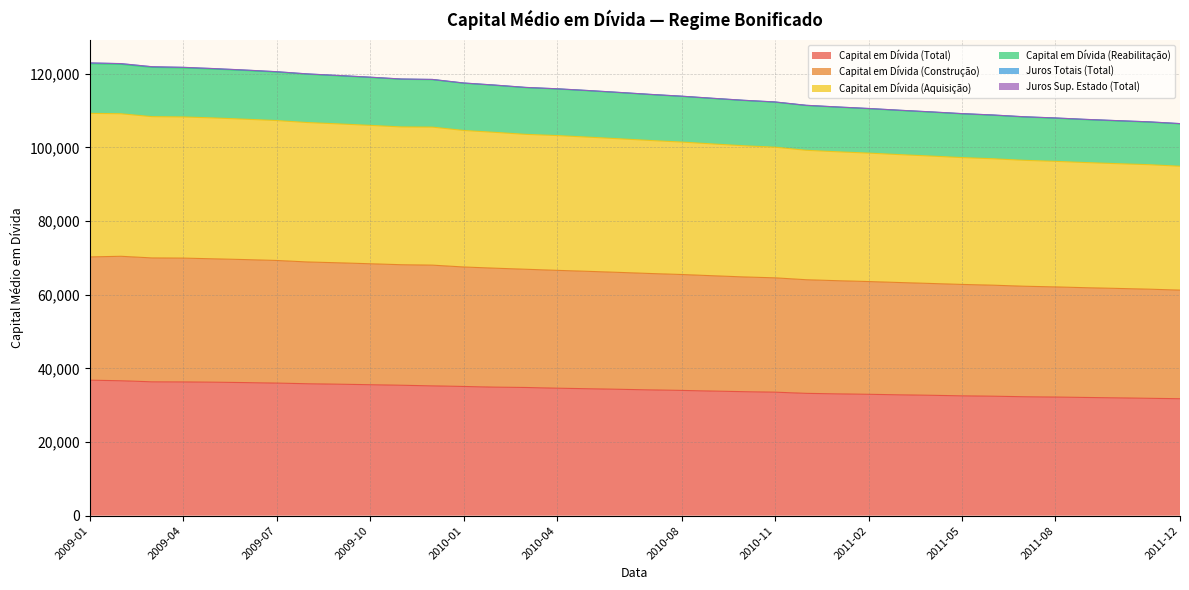

How many values in the Capital em Dívida (Total) series exceed 34319?

17